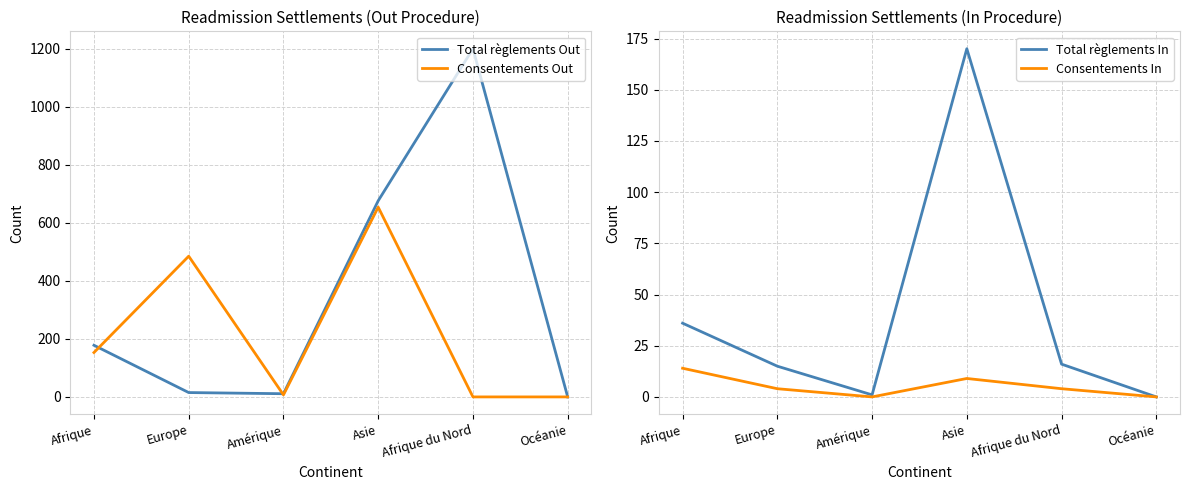

What is the label of the 1st point from the right?

Océanie